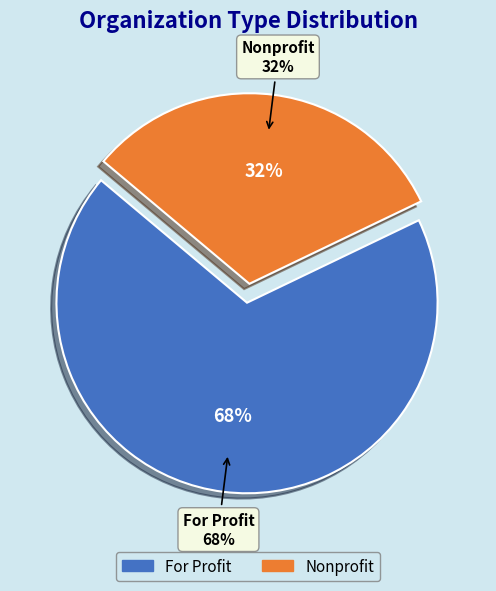

What is the smallest slice in the pie chart?

Nonprofit